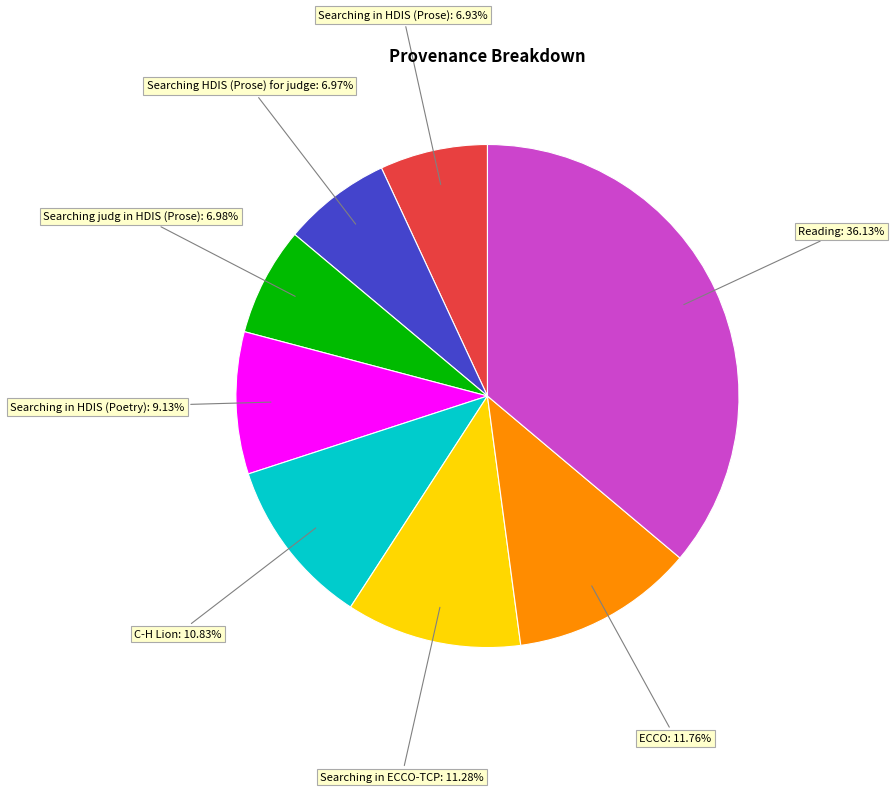

Which has a higher value, Searching in HDIS (Poetry) or Reading?

Reading